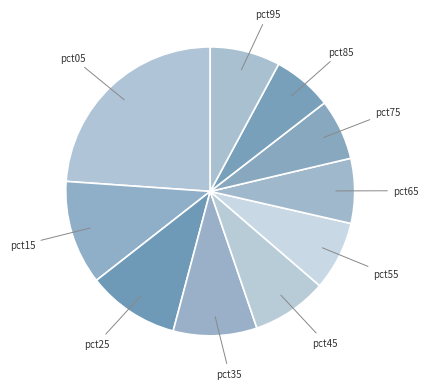

True or false: pct65 accounts for 7% of the total.

True